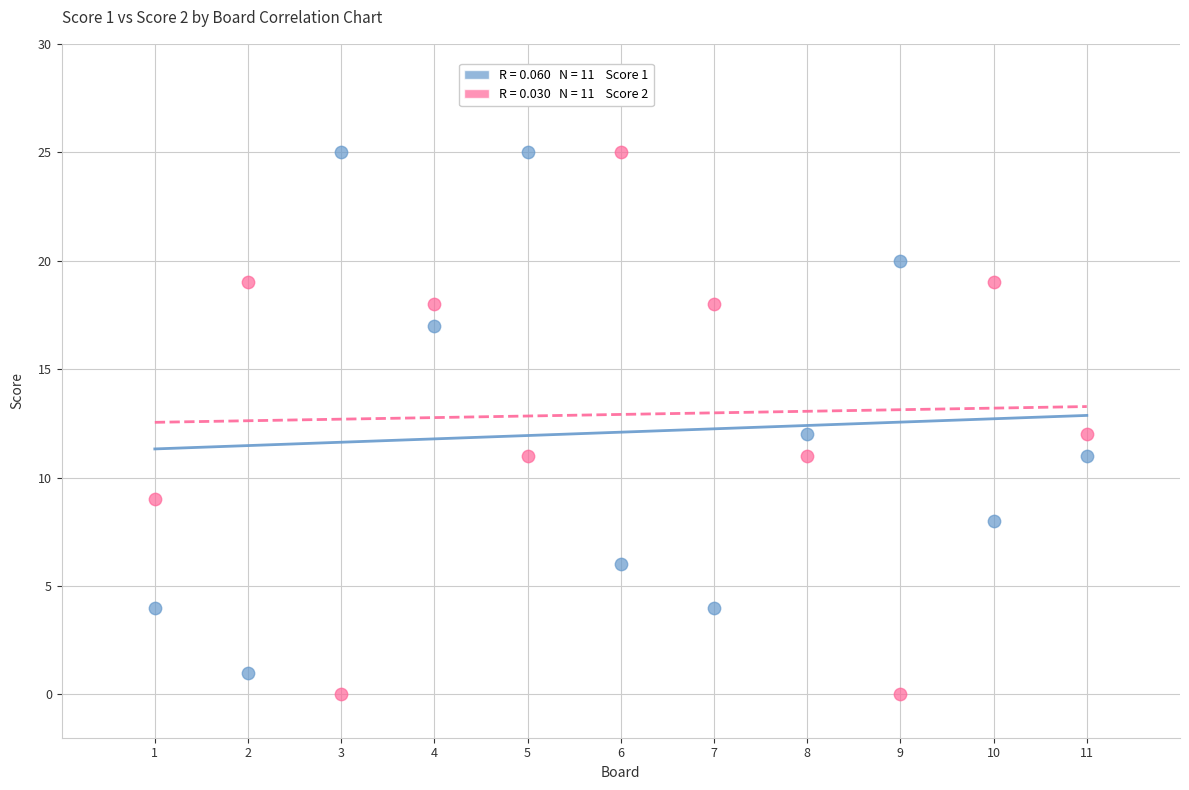

Across all data points, what is the range of X values (max minus min)?

10